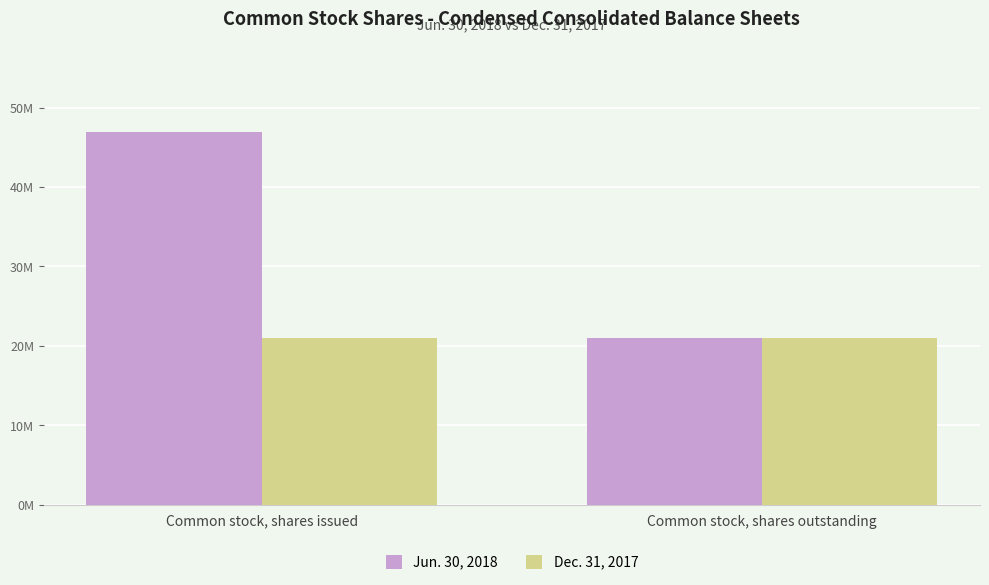

True or false: Dec. 31, 2017 has a value of 33264993 at Common stock, shares outstanding.

False